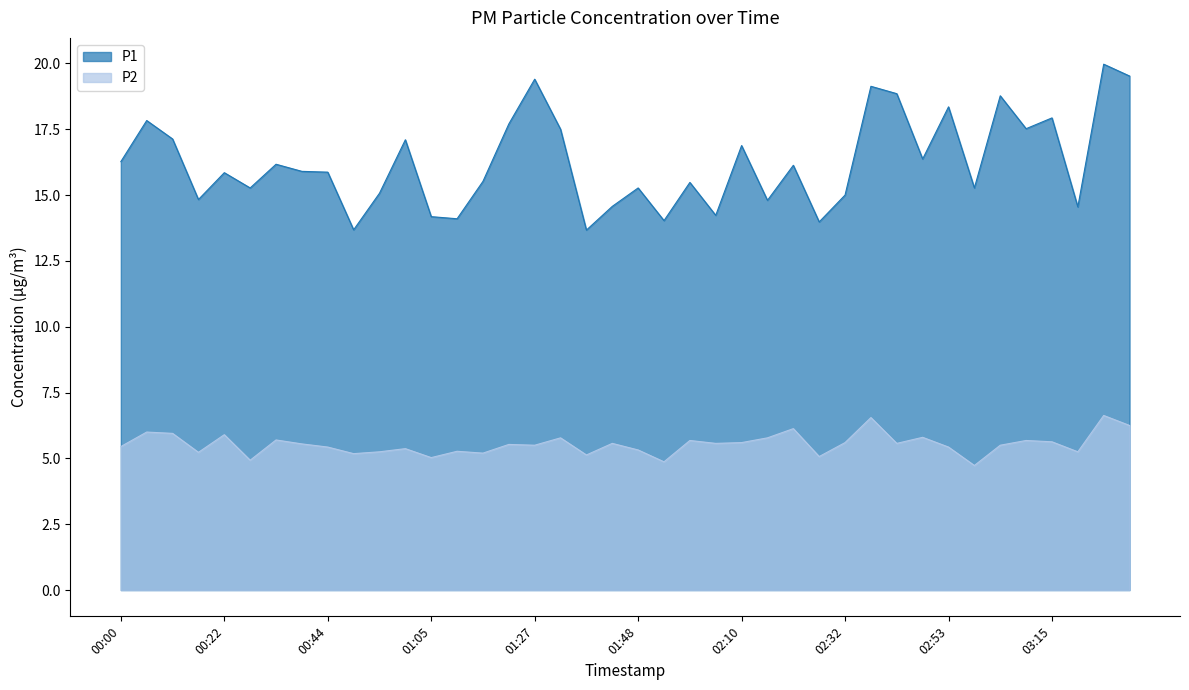

Between 00:00 and 02:15, which series saw the biggest shift?

P1